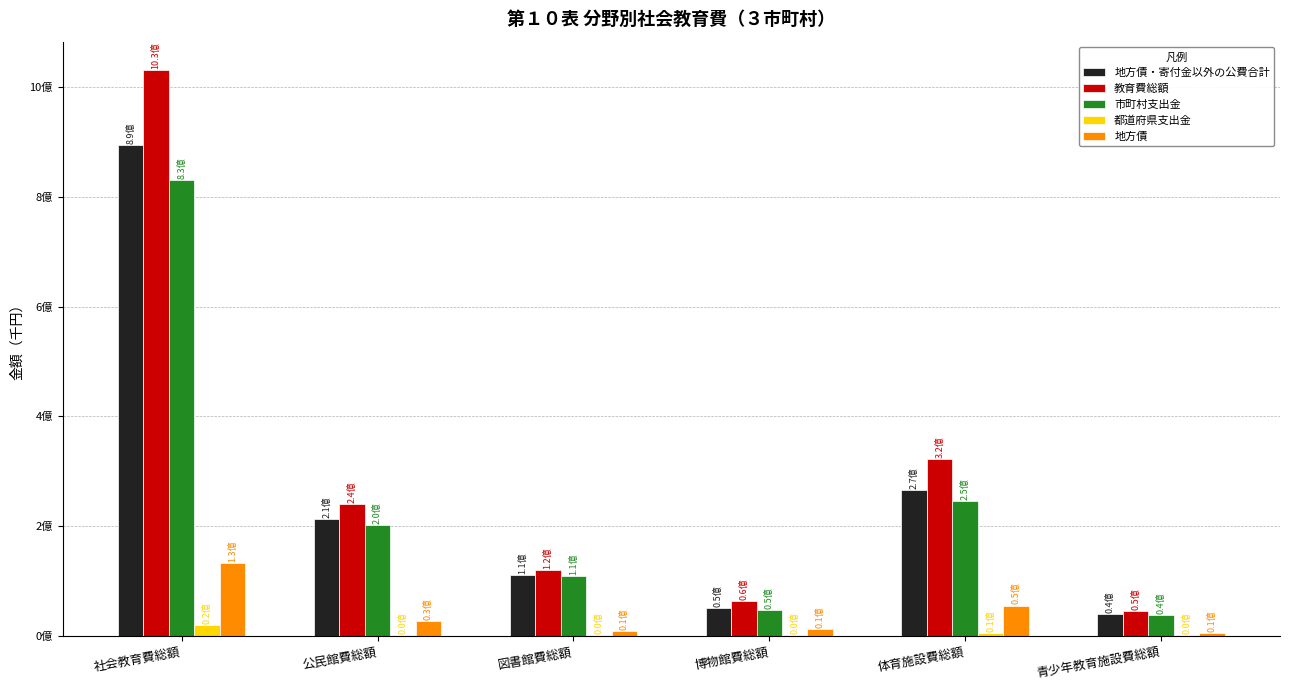

What is the difference between the maximum and second lowest values in the 都道府県支出金 series?

18419493